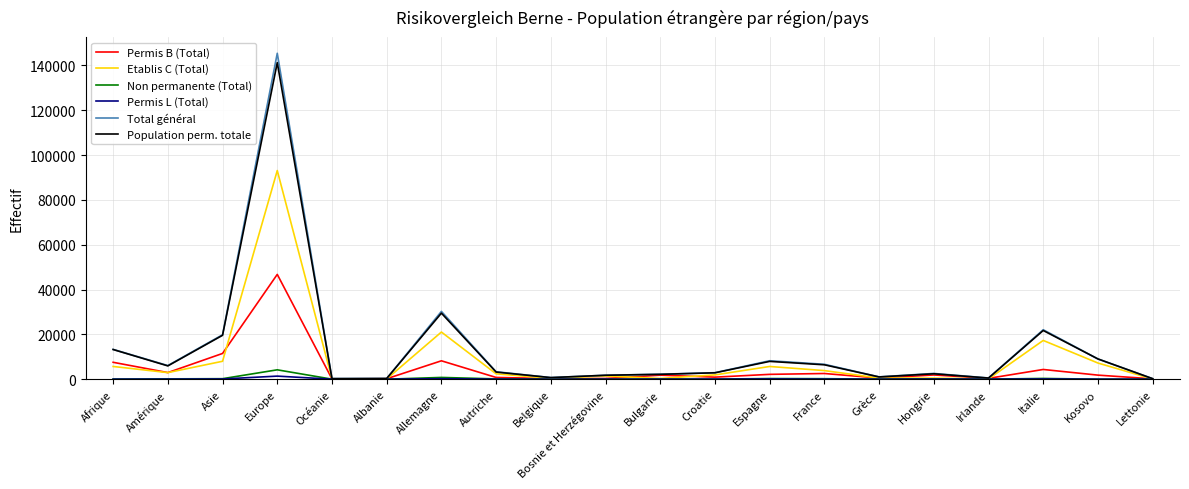

Where is Permis B (Total) nearest to the value 23448?

Asie